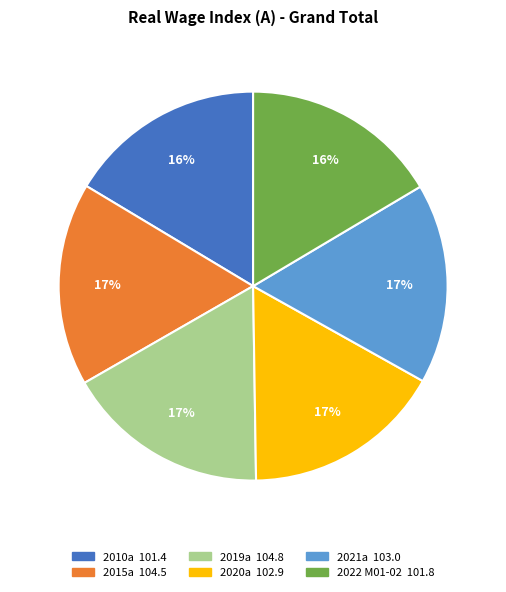

To the nearest percent, what percentage of the pie is 2019a?

17%